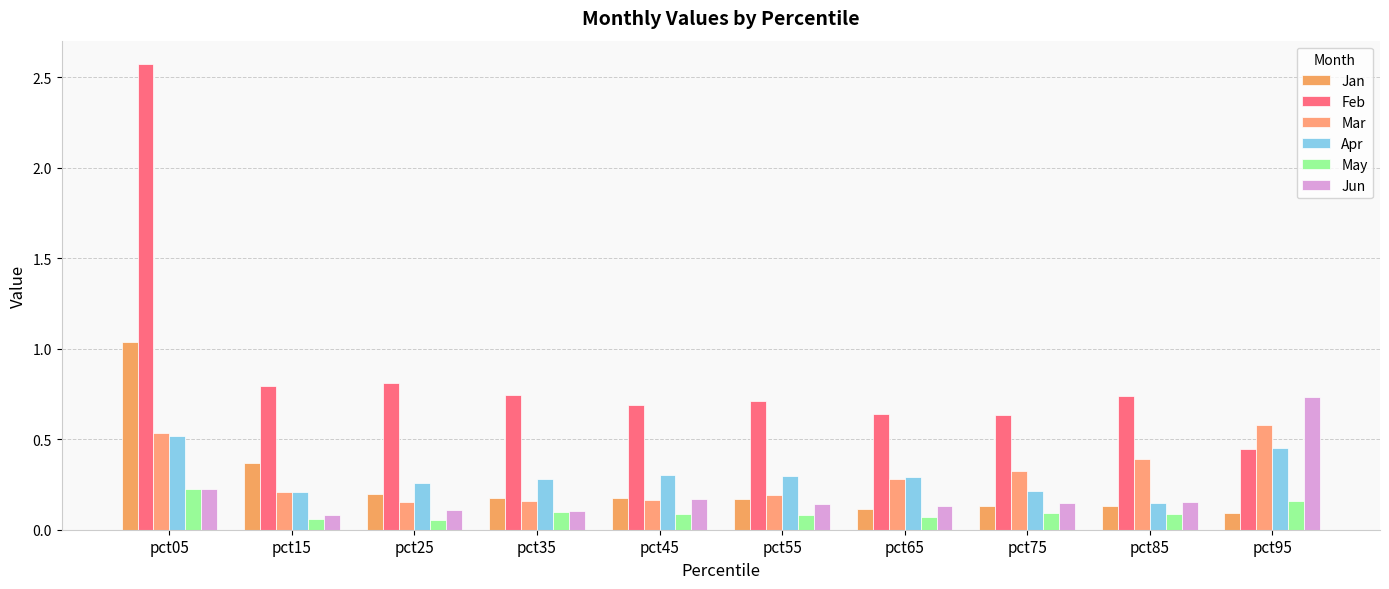

Reading left to right, extract all data points from this chart.

Jan: 1.0	0.4	0.2	0.2	0.2	0.2	0.1	0.1	0.1	0.1
Feb: 2.6	0.8	0.8	0.7	0.7	0.7	0.6	0.6	0.7	0.4
Mar: 0.5	0.2	0.2	0.2	0.2	0.2	0.3	0.3	0.4	0.6
Apr: 0.5	0.2	0.3	0.3	0.3	0.3	0.3	0.2	0.1	0.5
May: 0.2	0.1	0.1	0.1	0.1	0.1	0.1	0.1	0.1	0.2
Jun: 0.2	0.1	0.1	0.1	0.2	0.1	0.1	0.1	0.2	0.7